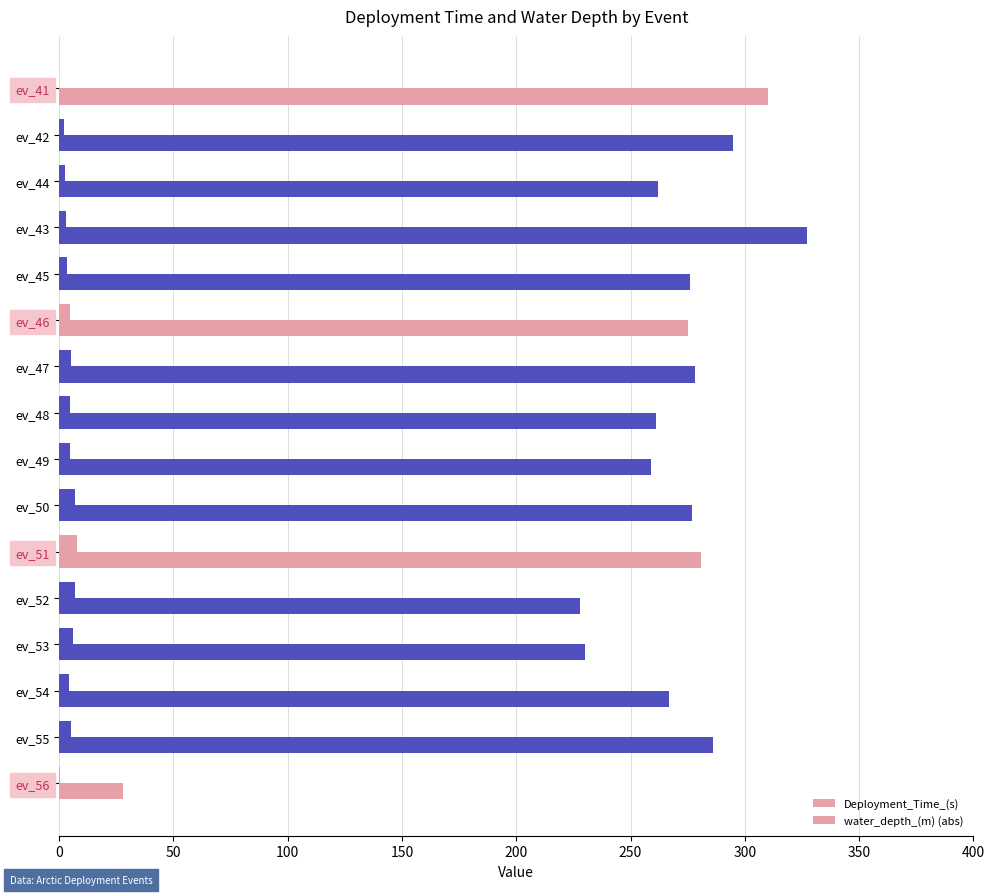

How many series are shown in this chart?

2